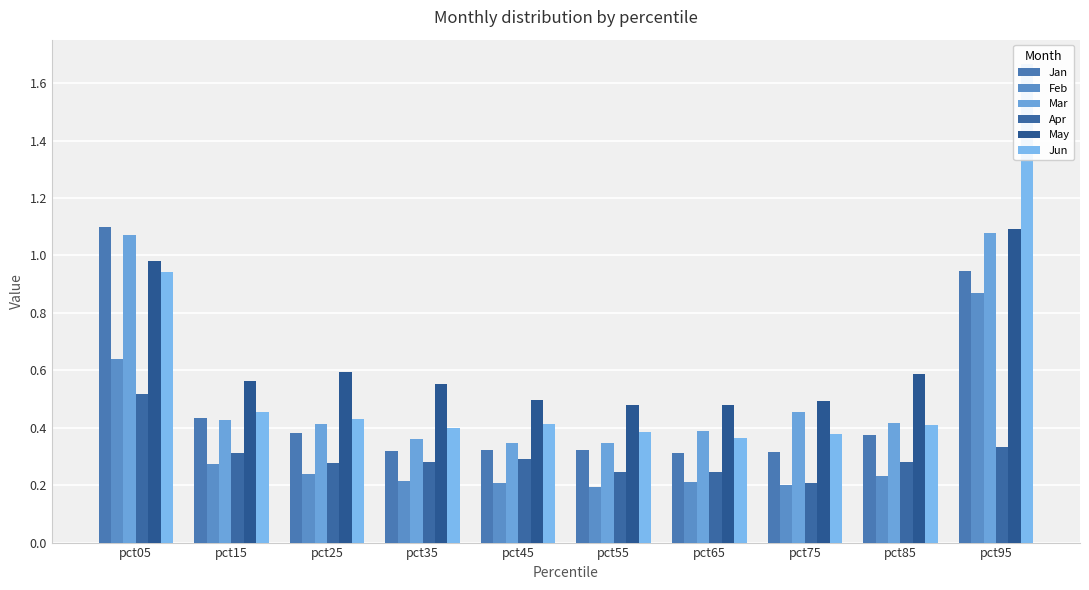

What is the lowest value of the Mar series?

0.3